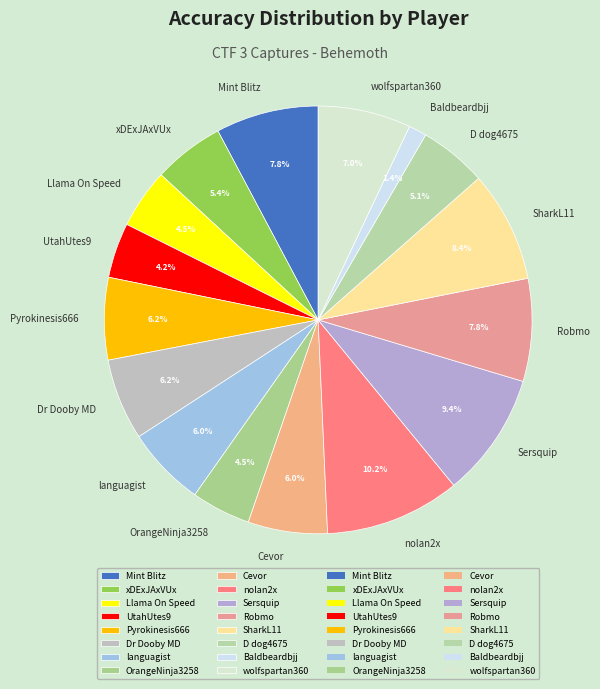

What percentage is NOT represented by OrangeNinja3258?

95.5%